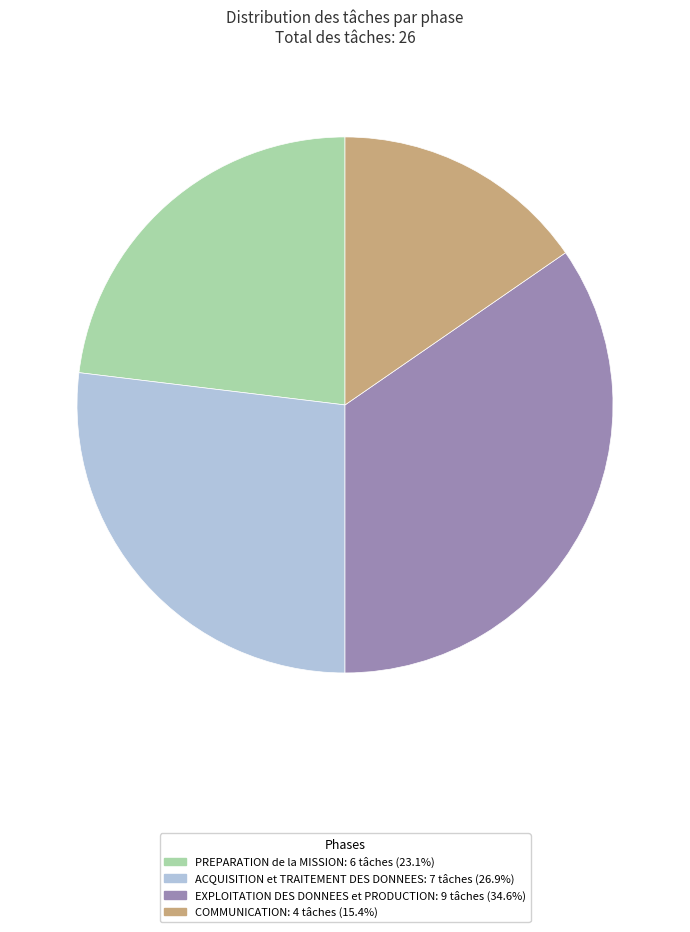

Is the sum of COMMUNICATION and PREPARATION de la MISSION greater than half?

No